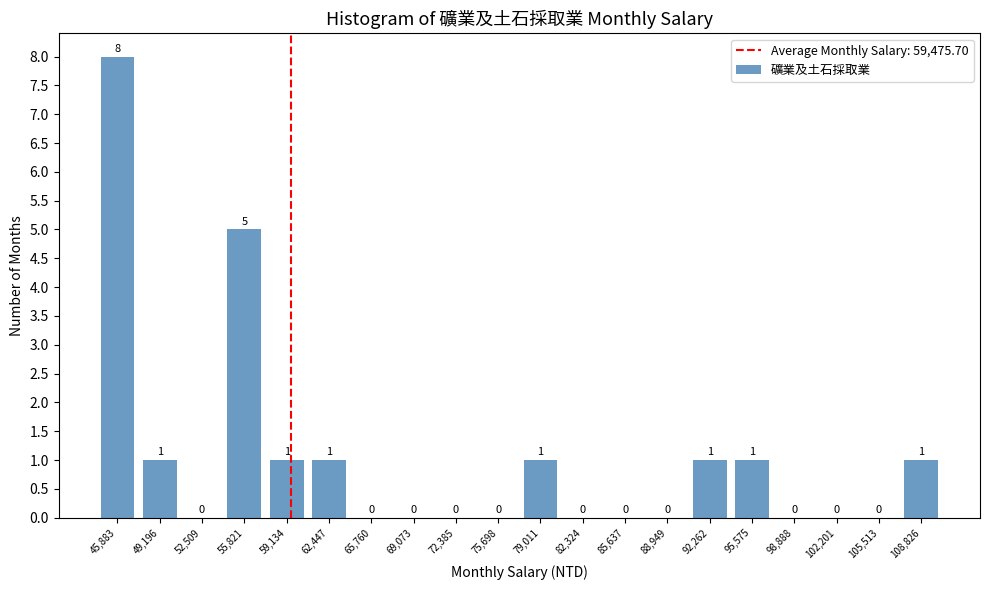

Reading left to right, transcribe this chart: for each bar, give the range it covers on the x-axis and its height. The bar edges are not printed on the chart, so give them approximately, as read against the axis.

44000 to 47500: 8
47500 to 51000: 1
51000 to 54000: 0
54000 to 57500: 5
57500 to 61000: 1
61000 to 64000: 1
64000 to 67500: 0
67500 to 70500: 0
70500 to 74000: 0
74000 to 77500: 0
77500 to 80500: 1
80500 to 84000: 0
84000 to 87500: 0
87500 to 90500: 0
90500 to 94000: 1
94000 to 97000: 1
97000 to 100500: 0
100500 to 104000: 0
104000 to 107000: 0
107000 to 110500: 1